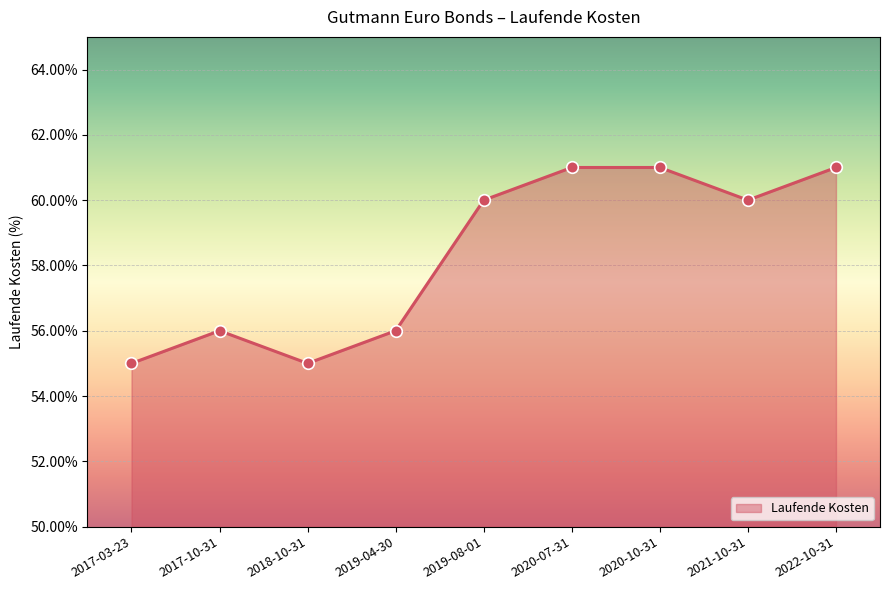

Between 2017-10-31 and 2021-10-31, which is larger?

2021-10-31